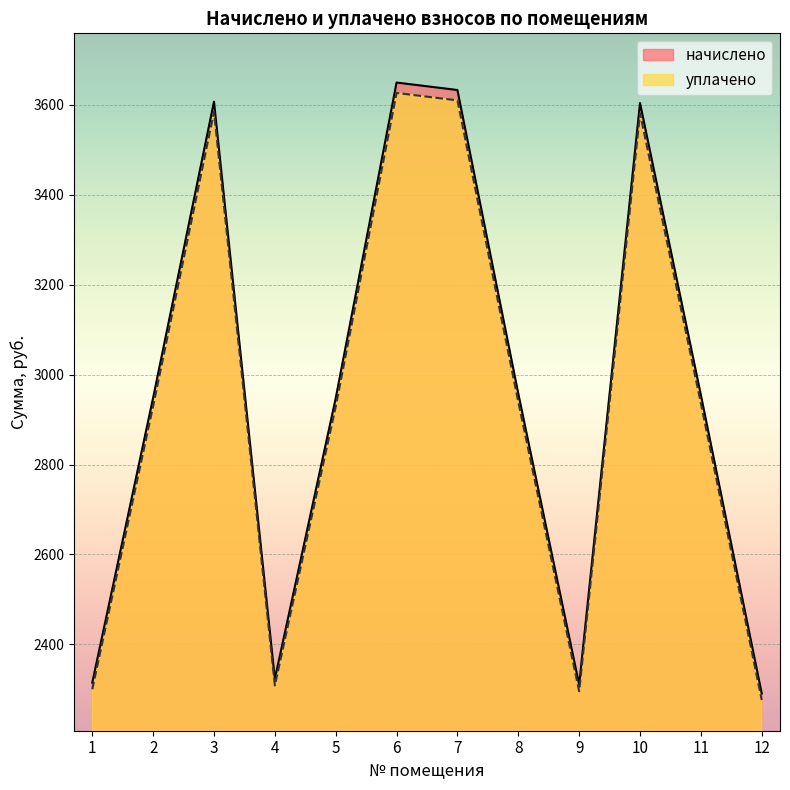

Is the value of уплачено at 11 greater than the value of начислено at 1?

Yes